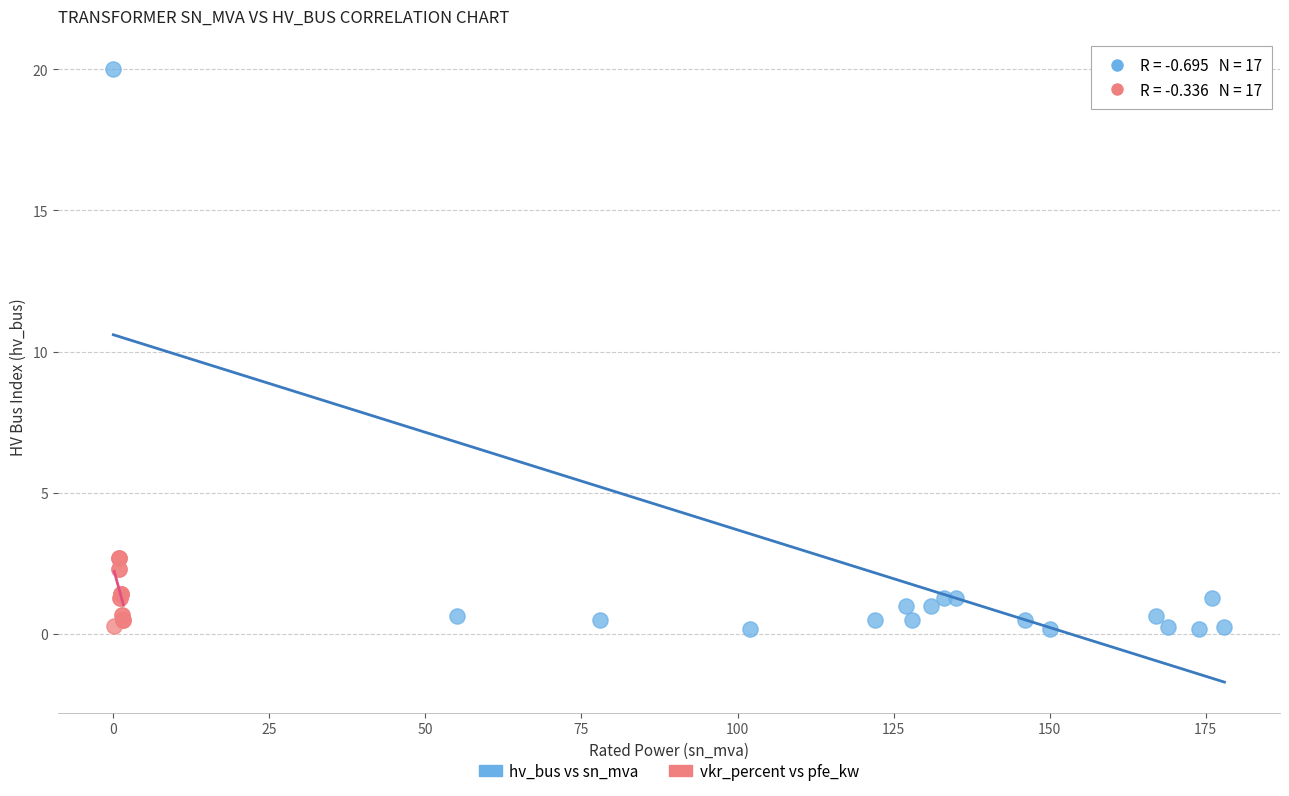

Which series contains the highest Y value?

hv_bus vs sn_mva